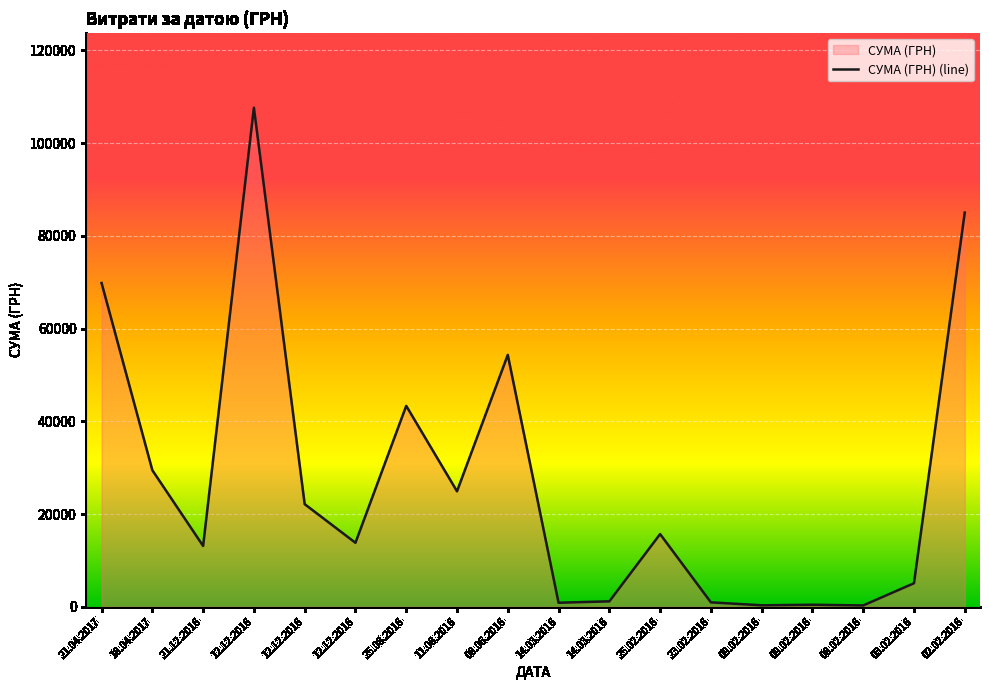

Count the number of values greater than 15664.

9